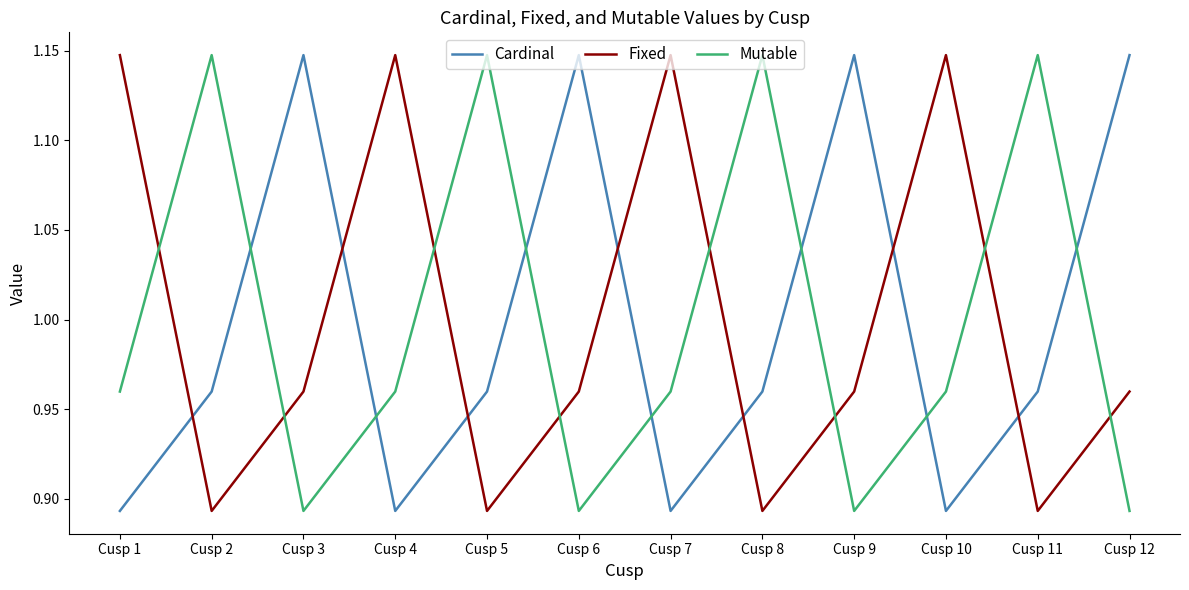

Rank the series at Cusp 12 from lowest to highest value.

Mutable, Fixed, Cardinal